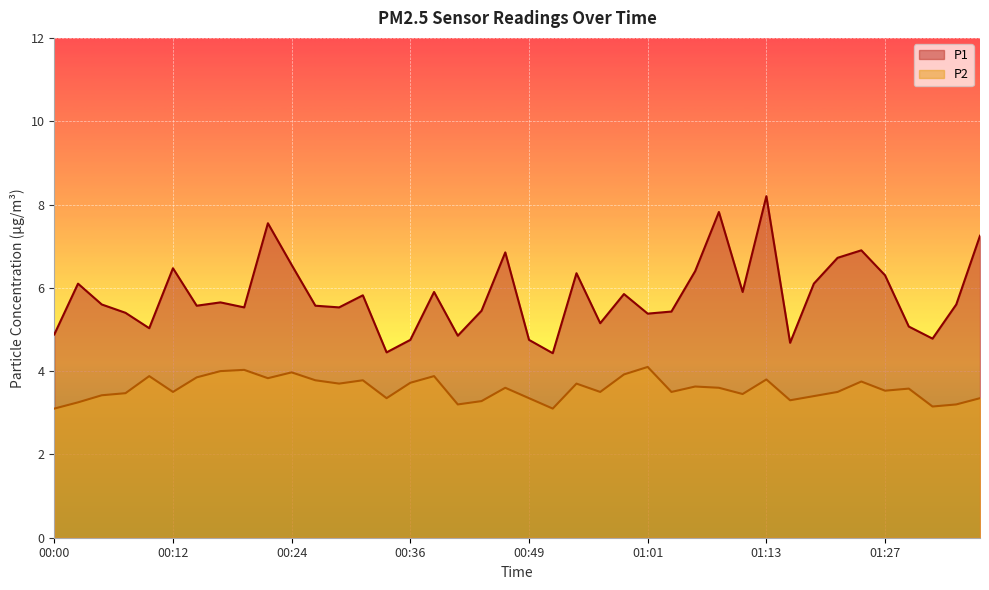

At which category is the sum across all series the highest?

01:13